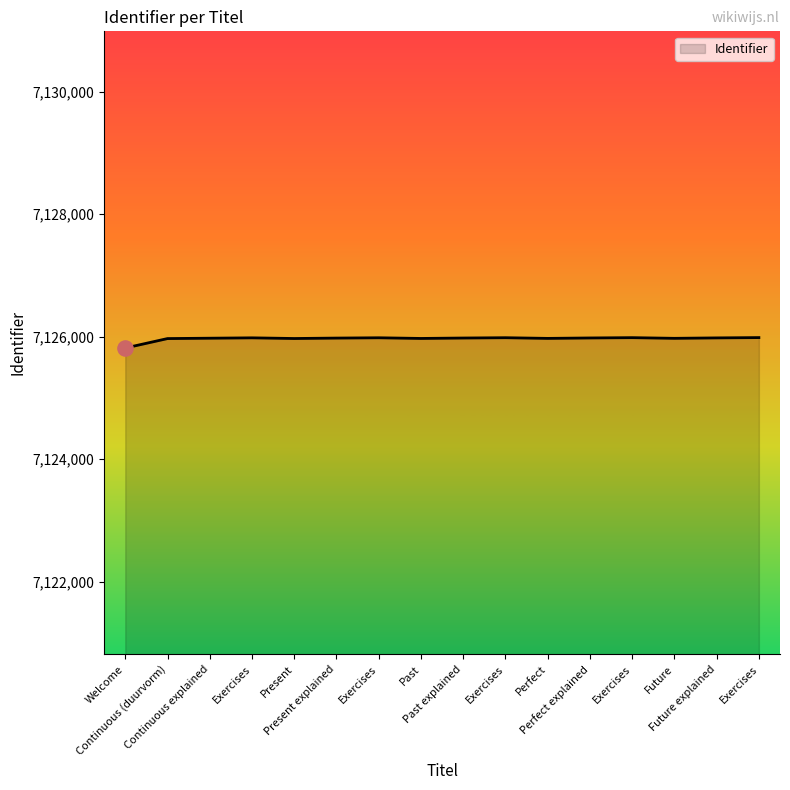

How many lines are shown in the chart?

1